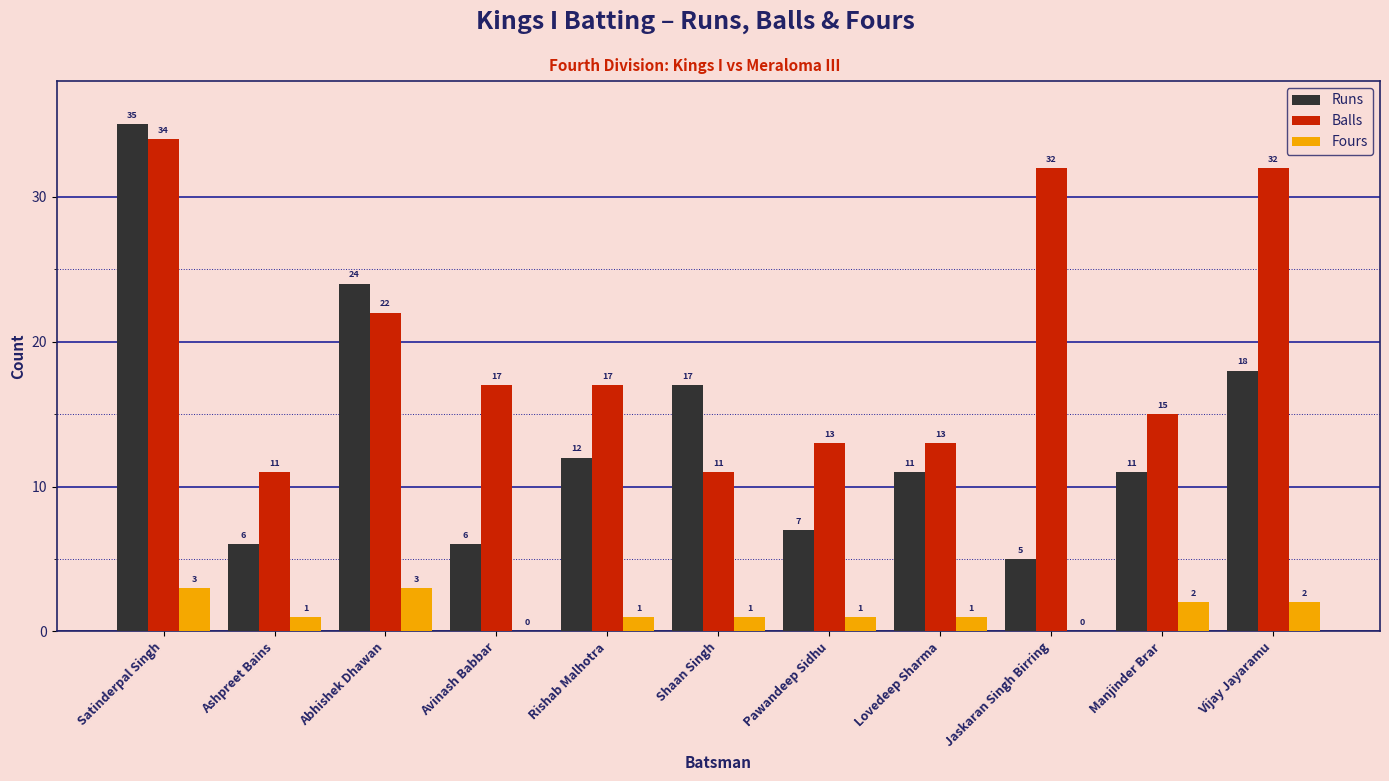

What is the total value across all series at Rishab Malhotra?

30